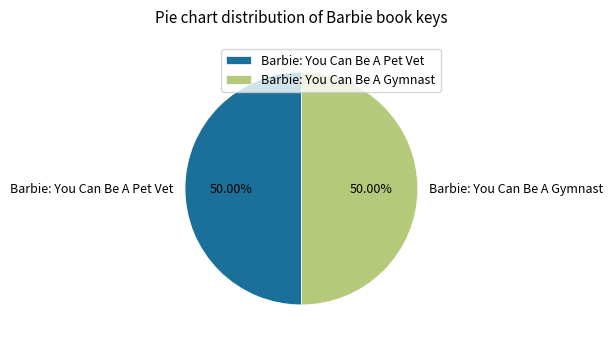

Combined, what portion of the pie is Barbie: You Can Be A Gymnast and Barbie: You Can Be A Pet Vet?

100.0%